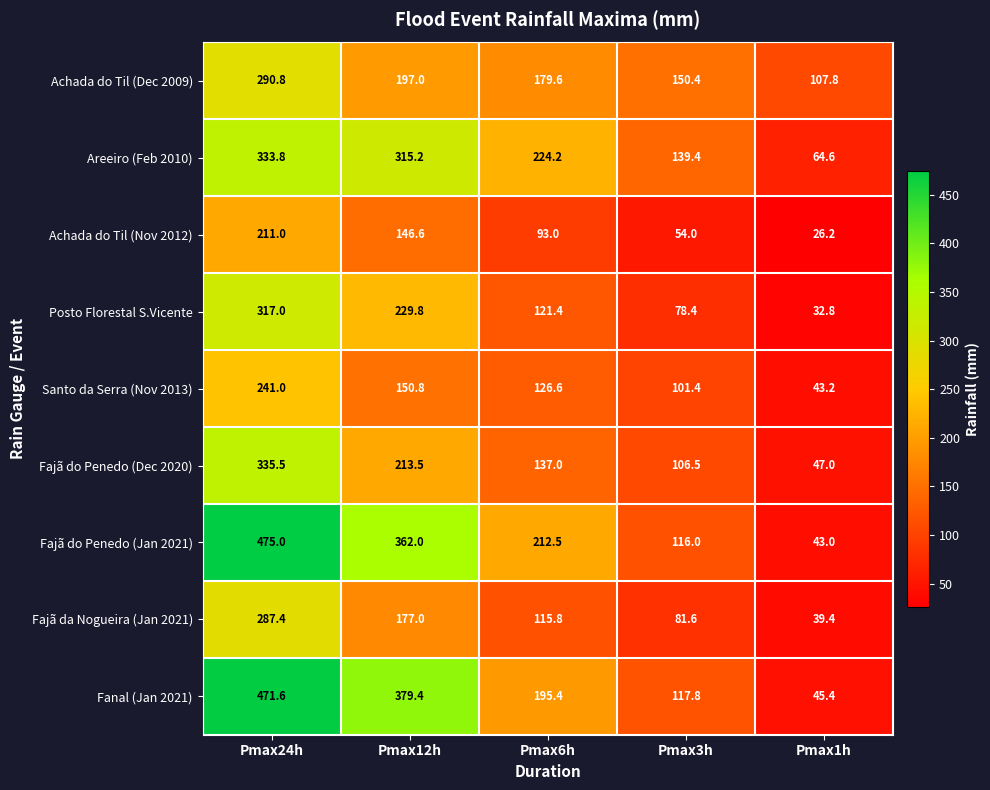

Which category has the highest value across all series?

Pmax24h